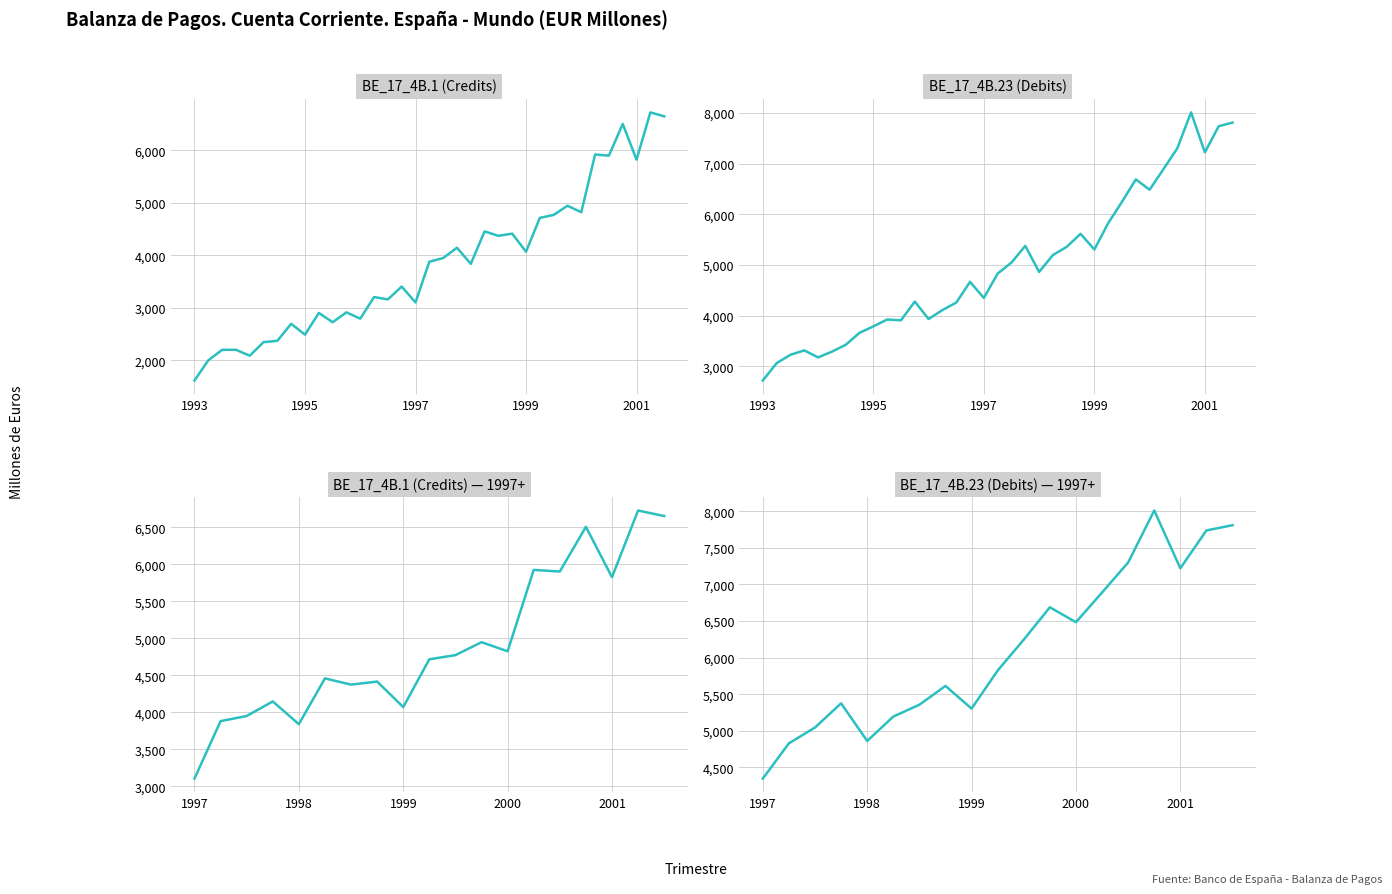

Count the number of data series in this chart.

2